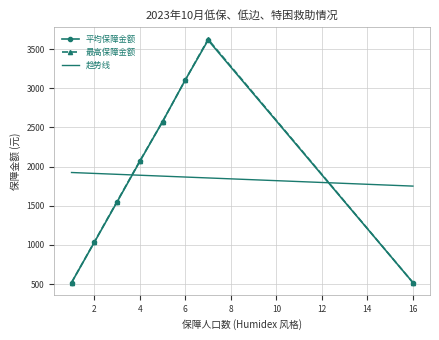

Which series has the largest range (max minus min)?

最高保障金额